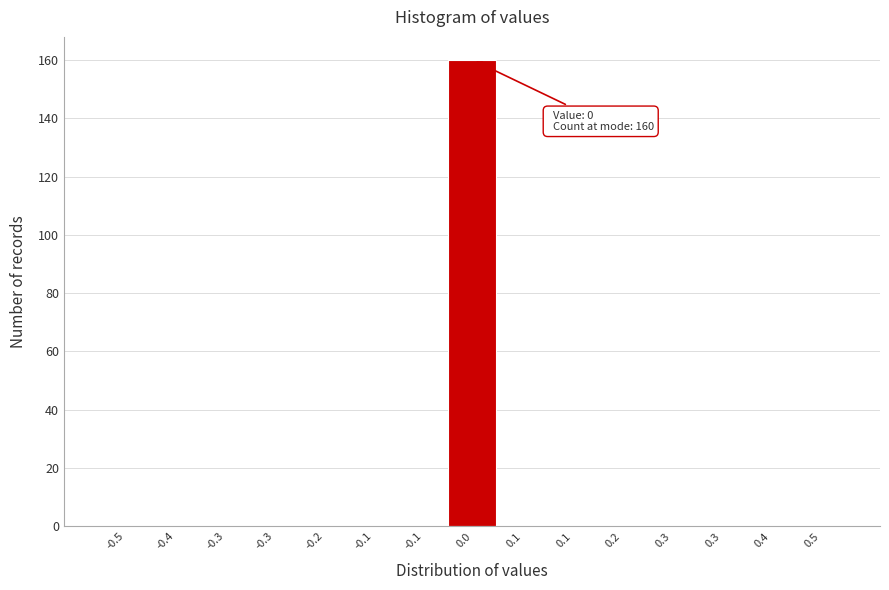

How many data points does each series have?

15